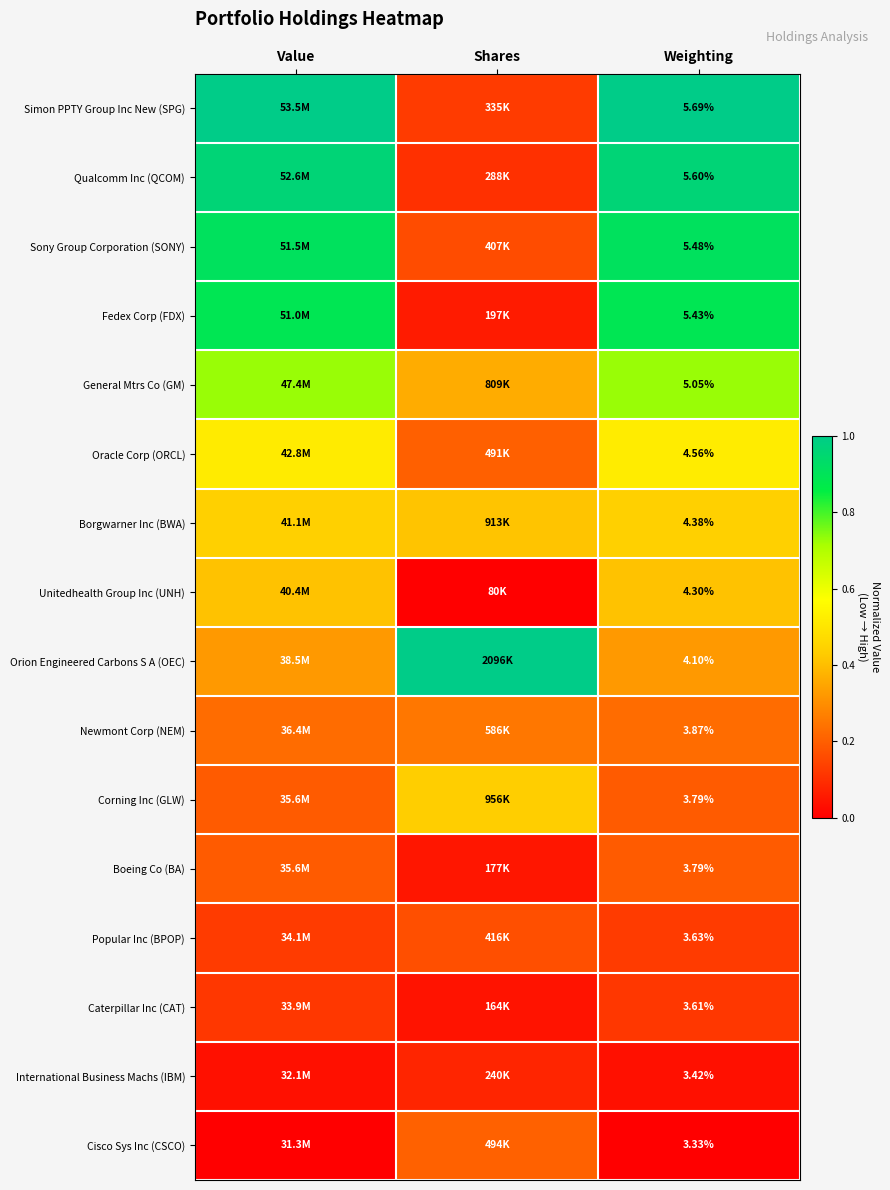

How many series are shown in this chart?

16